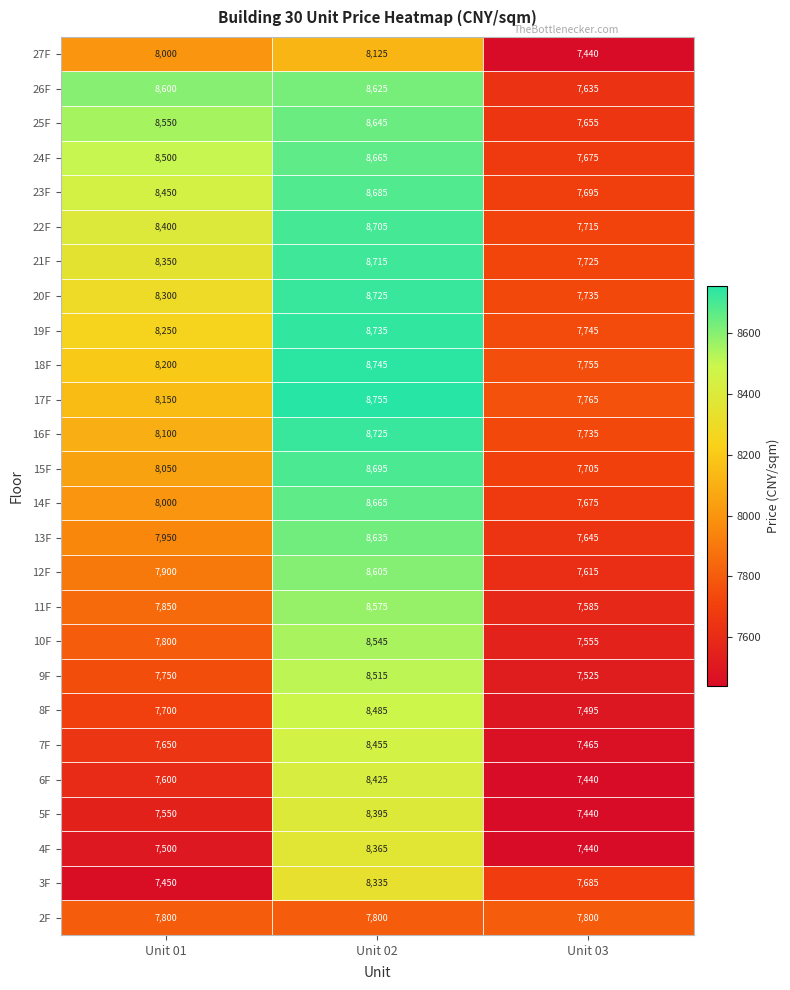

What is the average value of the 18F series?

8233